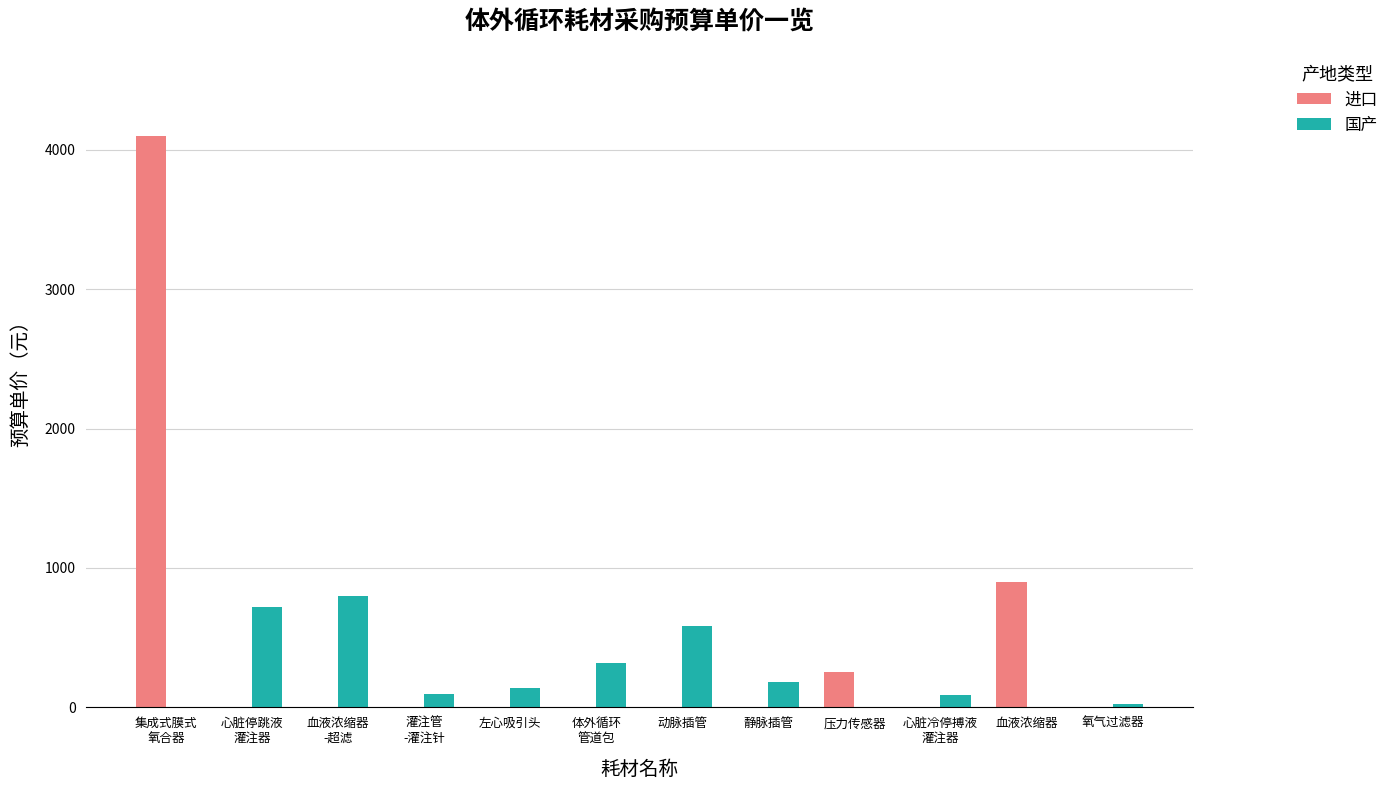

Is it true that 进口 equals -2540 at 氧气过滤器?

False